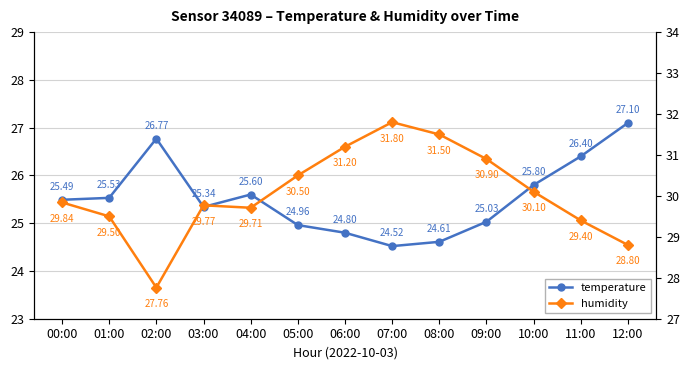

What value does the temperature series have at 06:00?

24.8